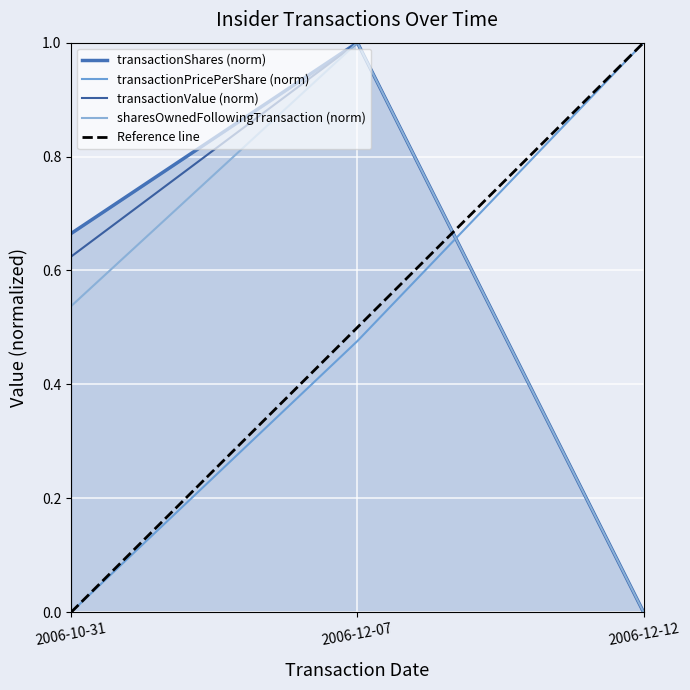

Reading right to left, transcribe all the data shown in this chart.

transactionShares: 0.0	1.0	0.7
transactionPricePerShare: 1.0	0.5	0.0
transactionValue: 0.0	1.0	0.6
sharesOwnedFollowingTransaction: 0.0	1.0	0.5